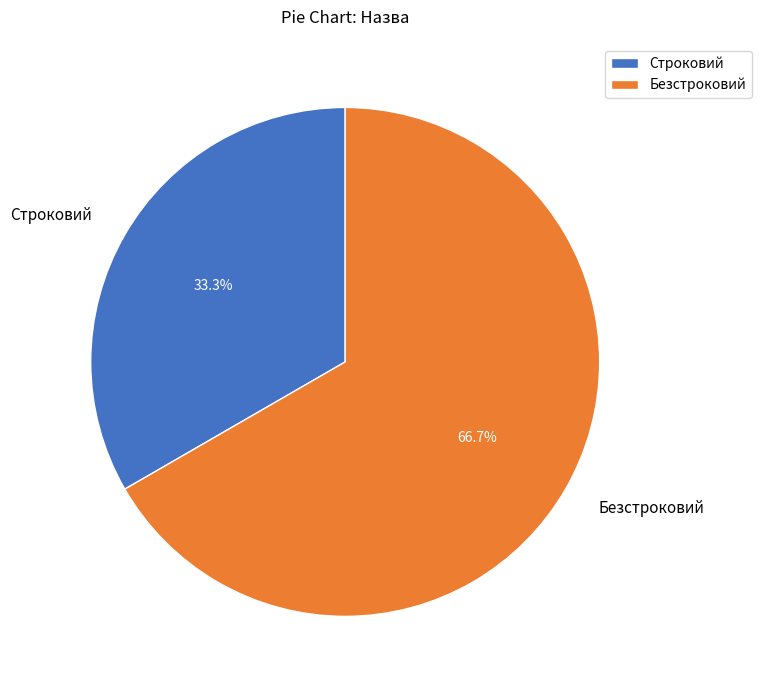

To the nearest percent, what is the difference between the Безстроковий and Строковий slice percentages?

33%